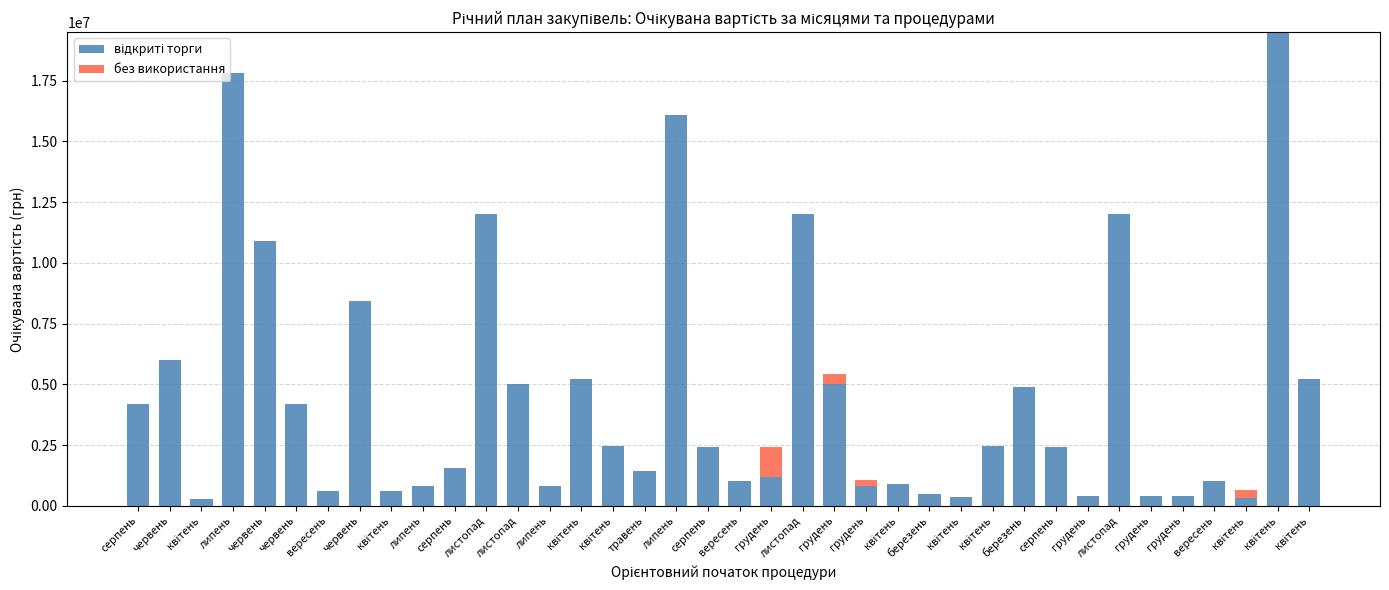

How many data points does each series have?

38